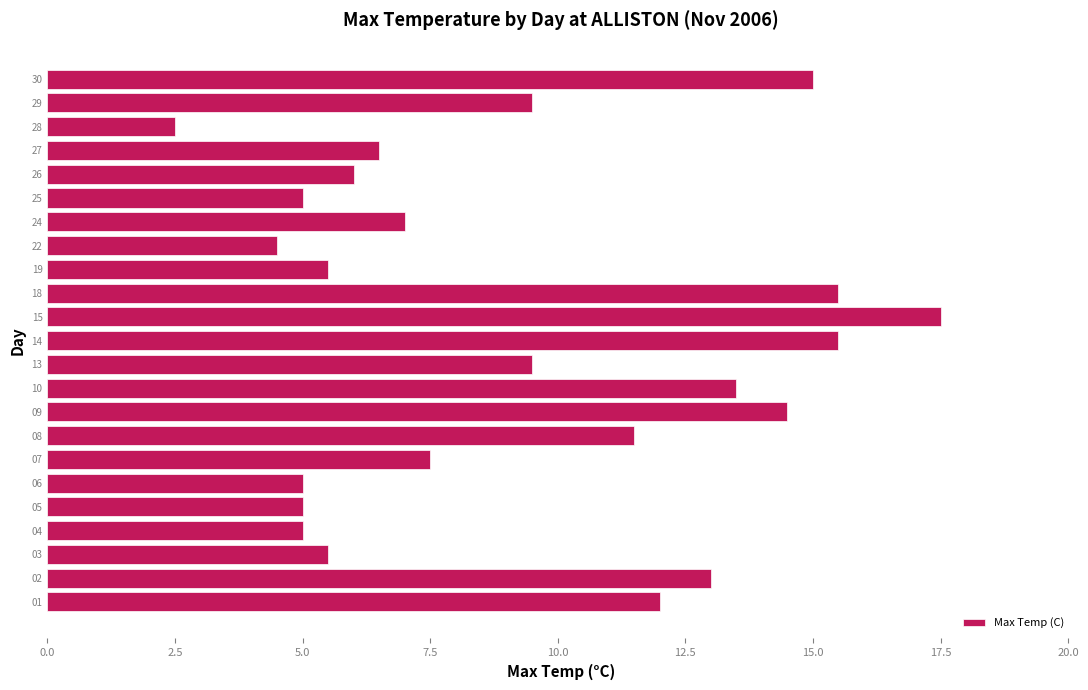

True or false: the data shows 2.9 at 10.

False